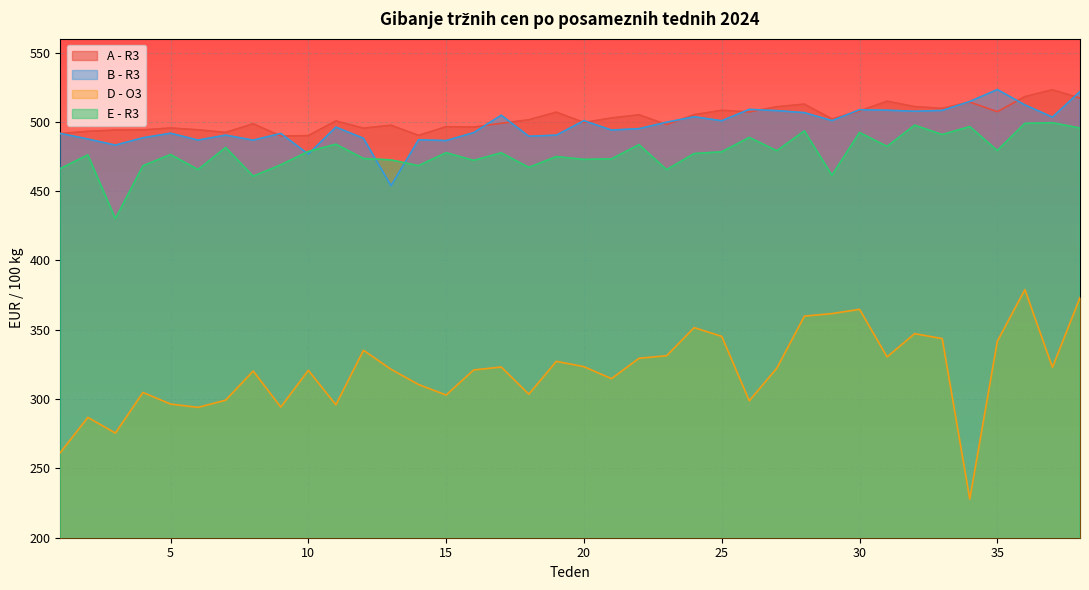

What is the sum of the E - R3 values at 8 and 24?

938.0